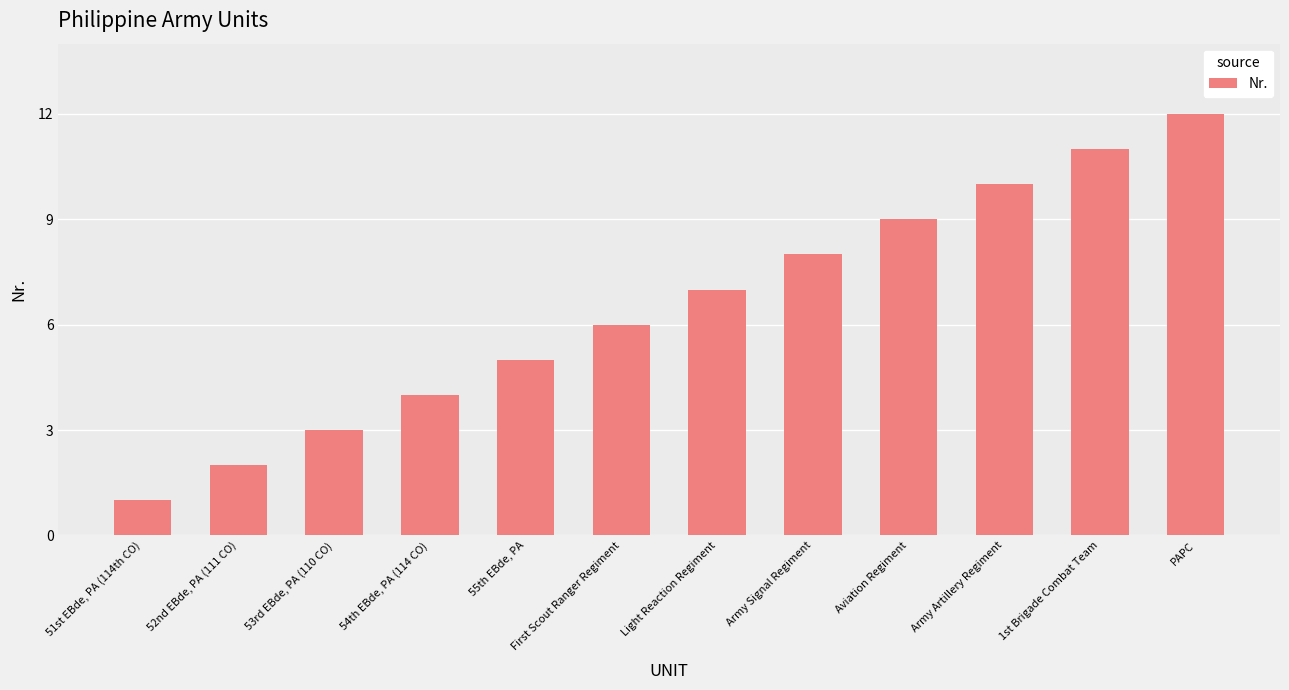

Which category has the highest value across all series?

PAPC